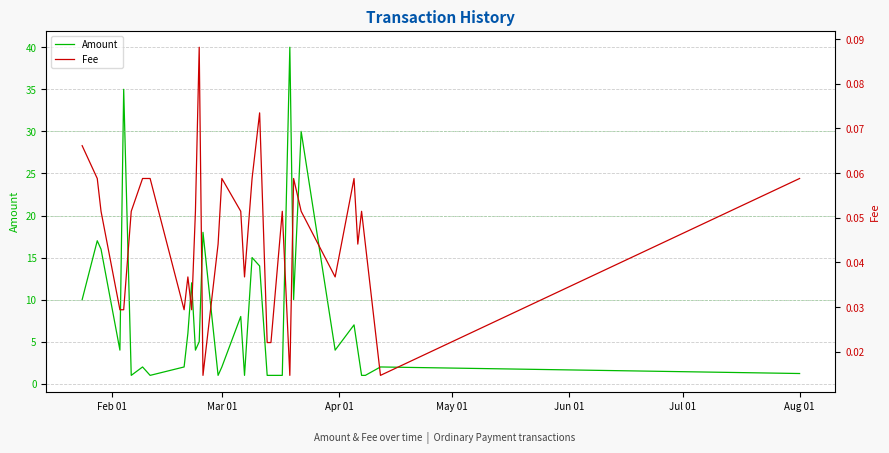

Which series has the largest total across all categories?

Amount